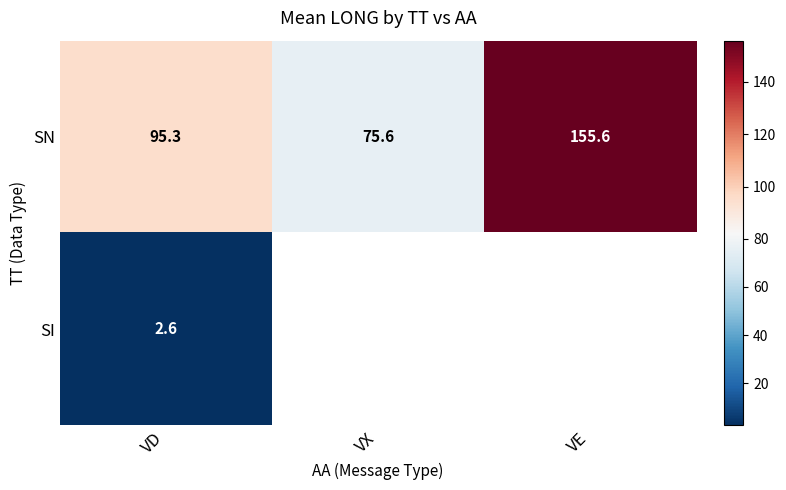

Rank the series at VD from lowest to highest value.

SI, SN